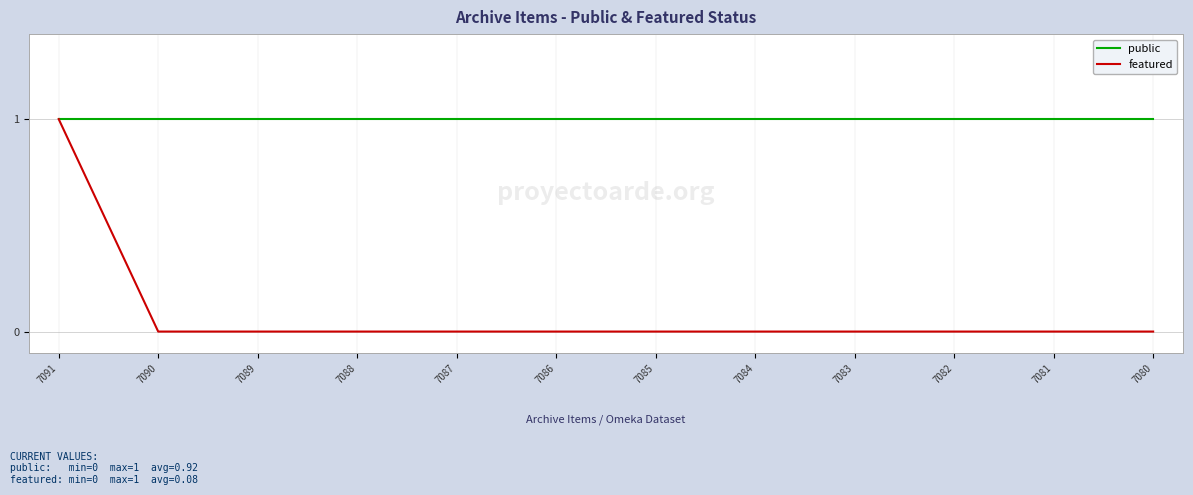

Which series has the largest range (max minus min)?

featured